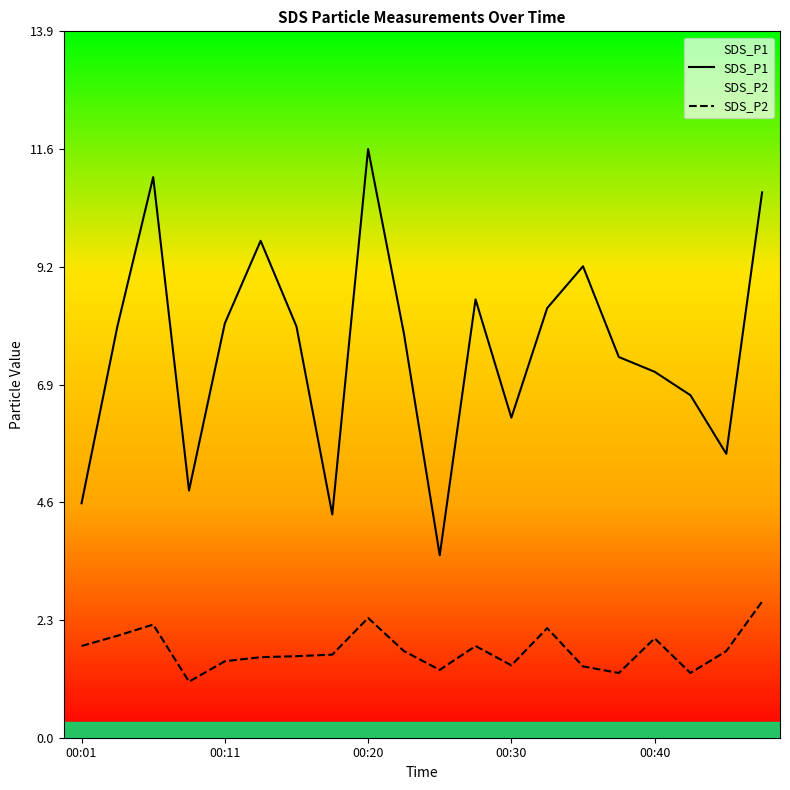

How many series are shown in this chart?

2